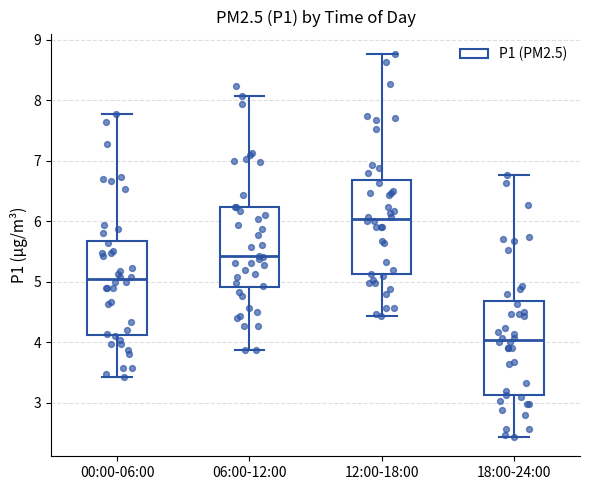

Where is the lower edge of the box for 18:00-24:00 on the y-axis? The values are not printed on the chart, so give them approximately, as read against the axis.

3.1